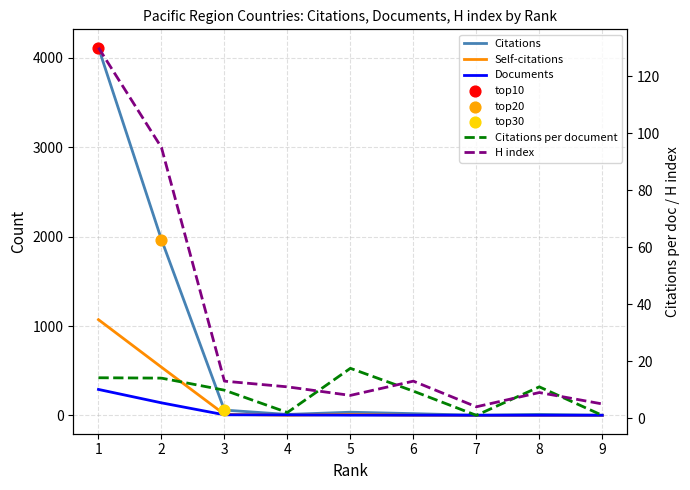

Which series contains the lowest Y value?

Self-citations